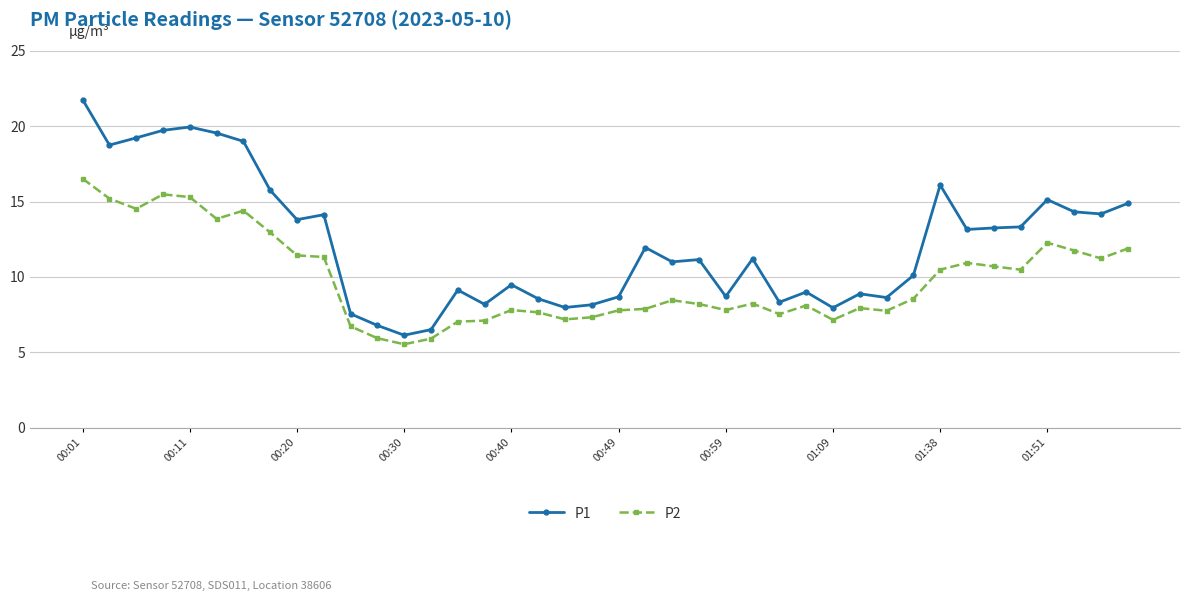

What is the difference between the second highest and minimum values in the P1 series?

13.8